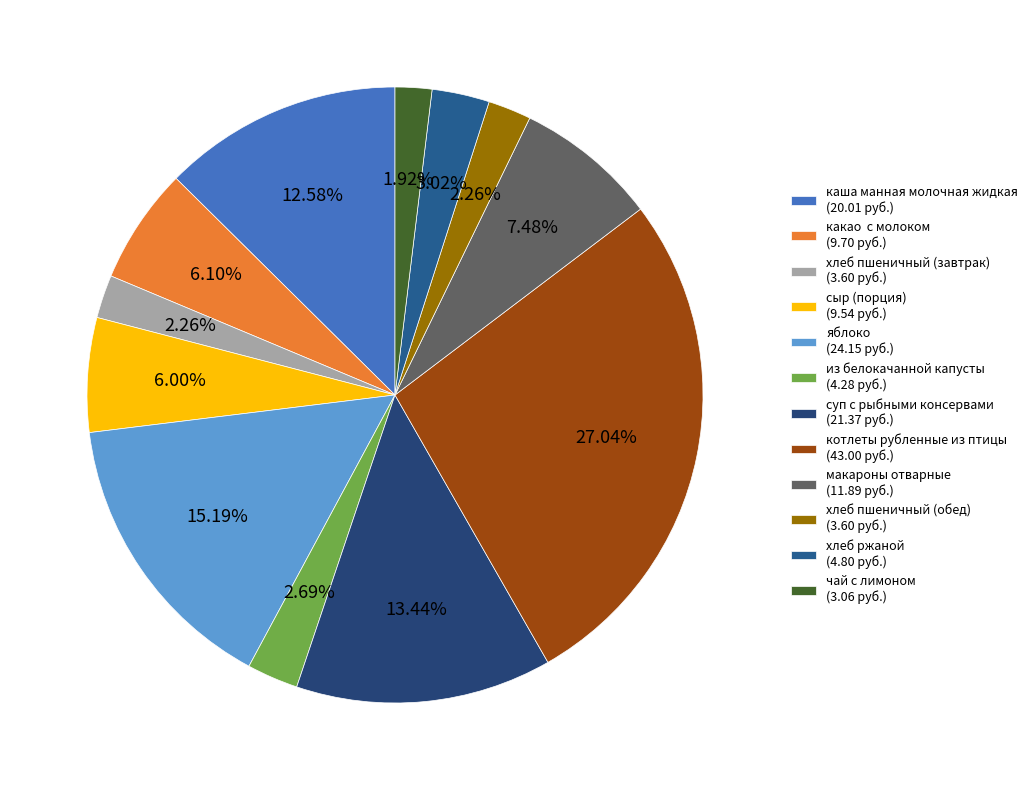

Is there any slice that represents more than half of the pie?

No